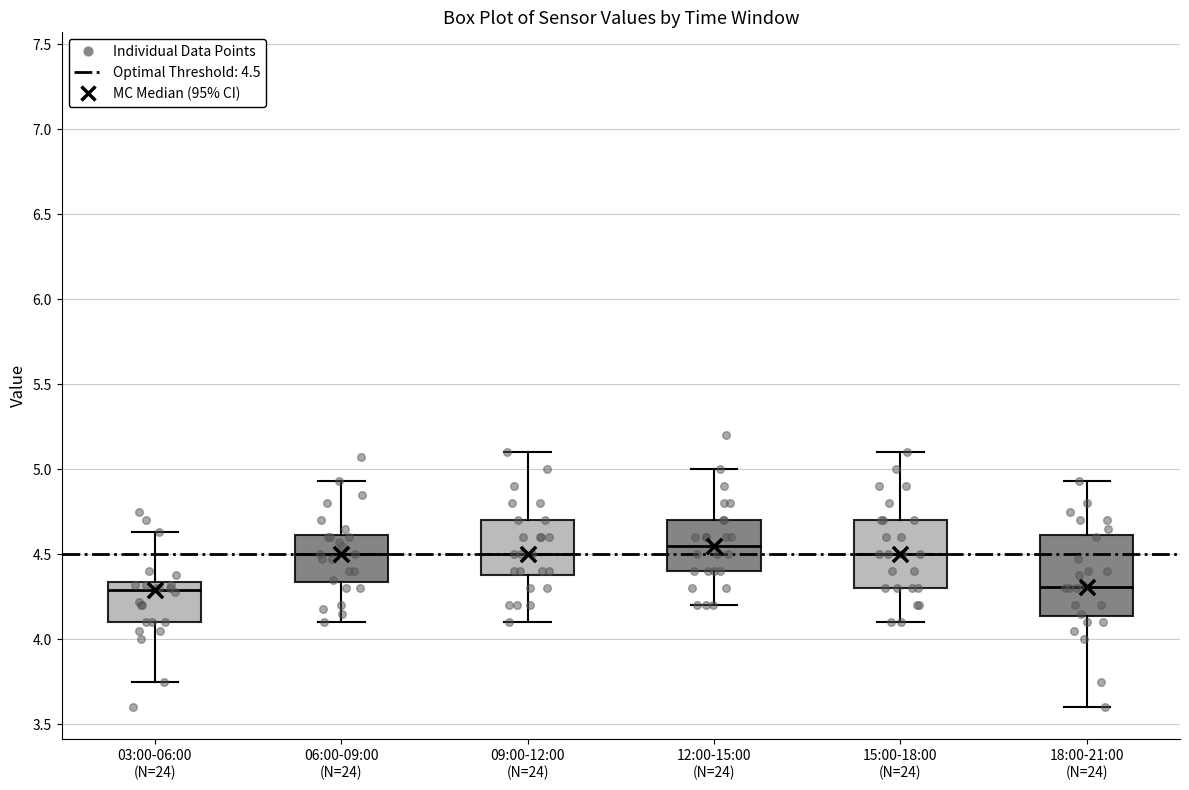

Comparing the boxes themselves (not the whiskers), which one is the tallest?

18:00-21:00 (N=24)